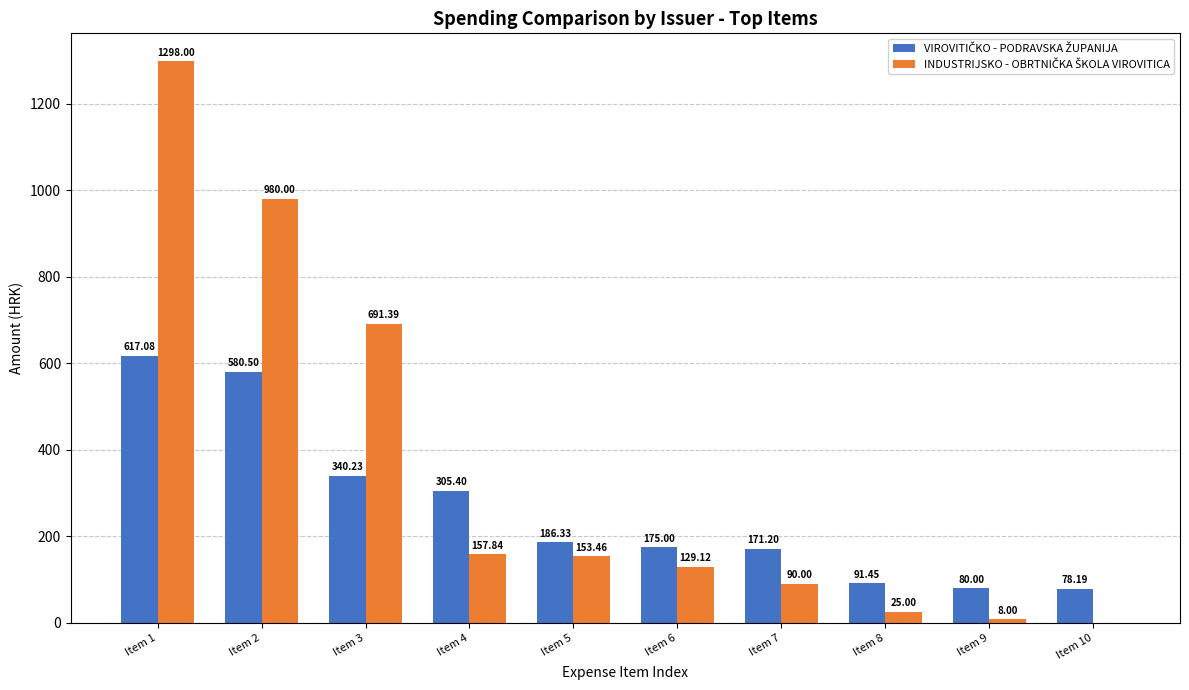

How many groups of bars are there?

10